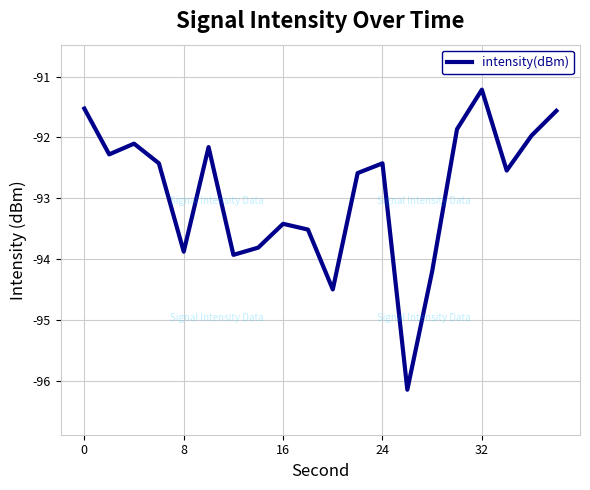

What is the minimum value shown in the chart?

-96.1